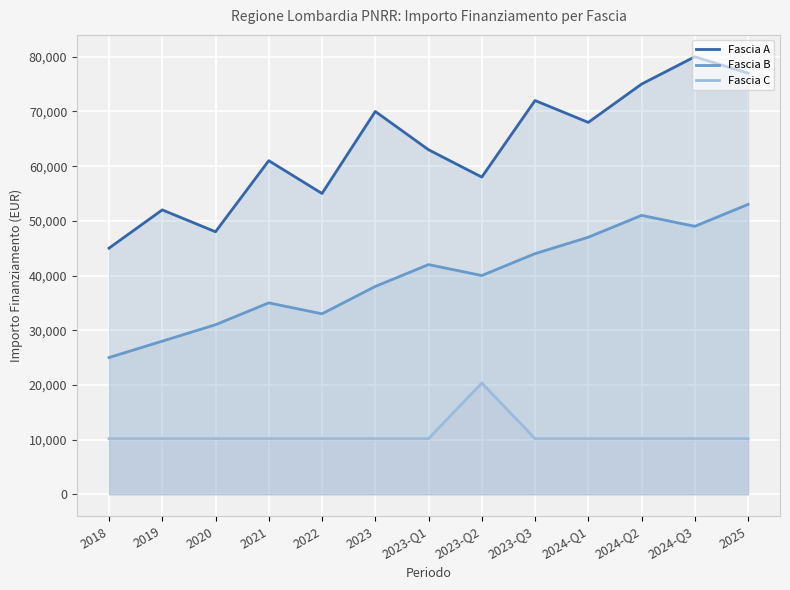

True or false: Fascia C has a value of 10172 at 2019.

True